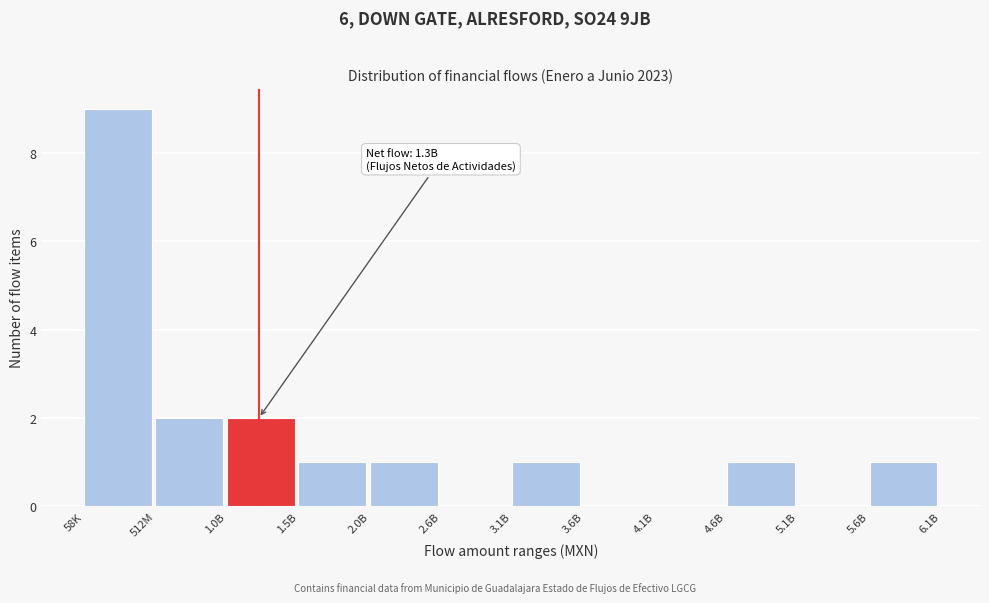

Reading right to left, what are all the values shown in this chart?

5.6B=1	5.1B=0	4.6B=1	4.1B=0	3.6B=0	3.1B=1	2.6B=0	2.0B=1	1.5B=1	1.0B=2	512M=2	58K=9